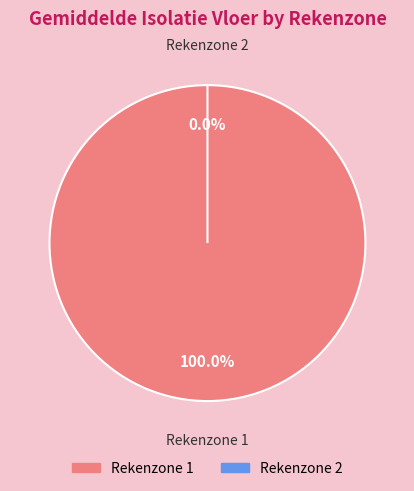

Which slice is the largest?

Rekenzone 1